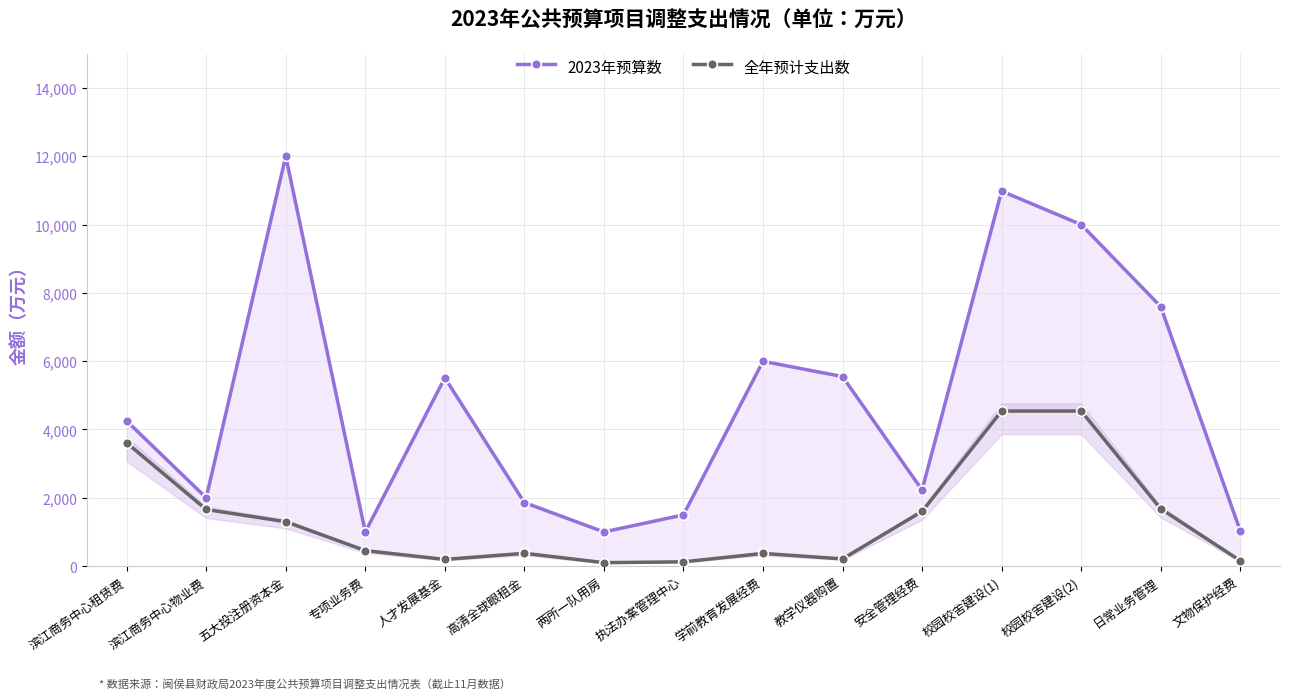

What is the maximum value shown in the chart?

12000.0